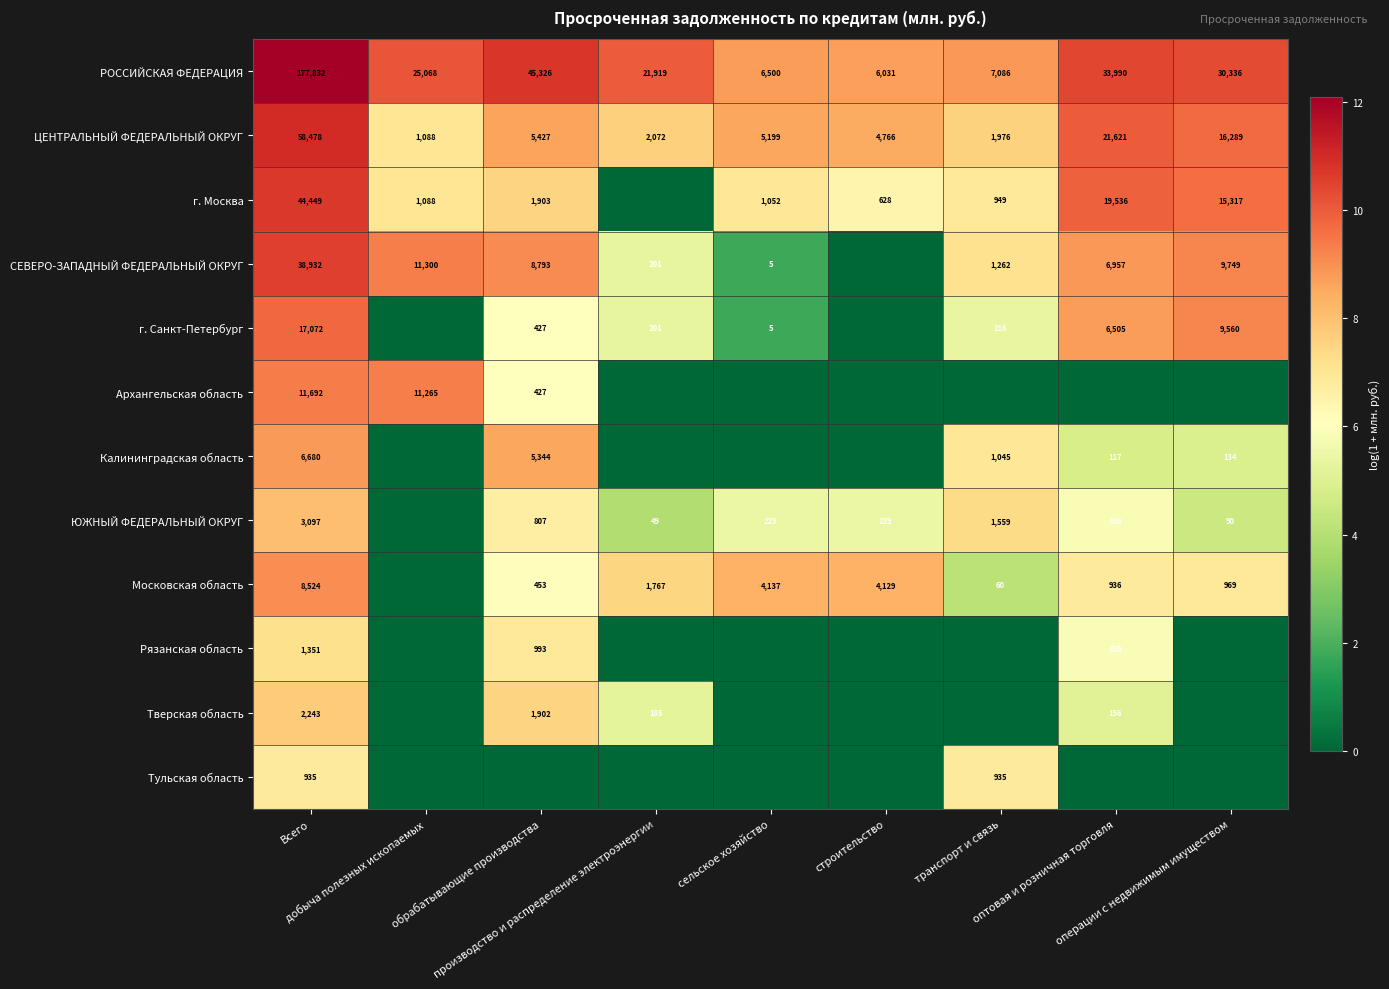

What is the sum of all ЦЕНТРАЛЬНЫЙ ФЕДЕРАЛЬНЫЙ ОКРУГ values?

116916